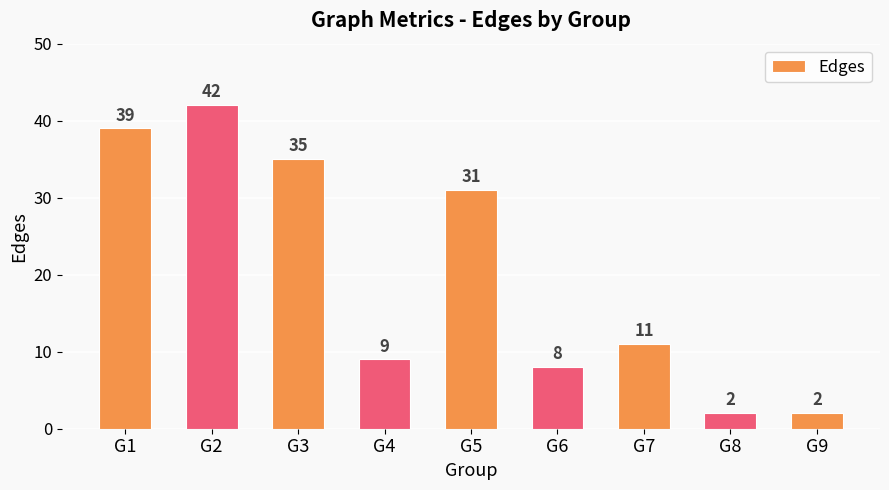

The value at G3 is 18. True or false?

False